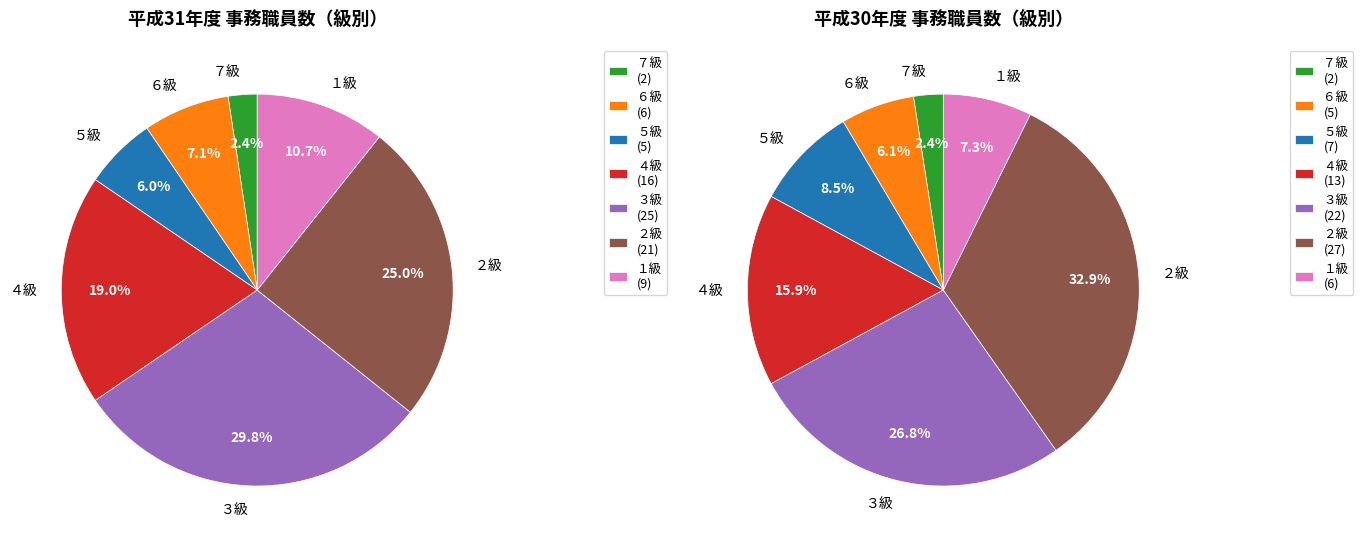

What is the change in value from ７級 to ２級?

+19